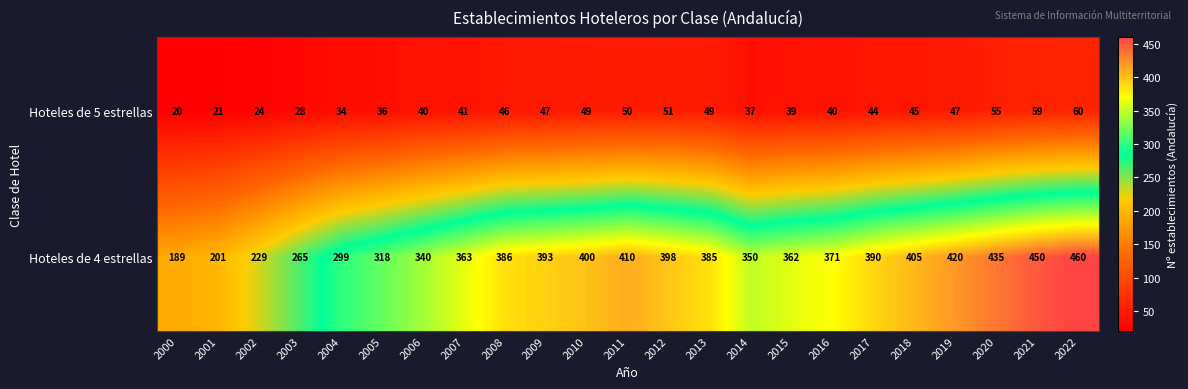

At 2016, list the series in order from smallest to largest.

Hoteles de 5 estrellas, Hoteles de 4 estrellas